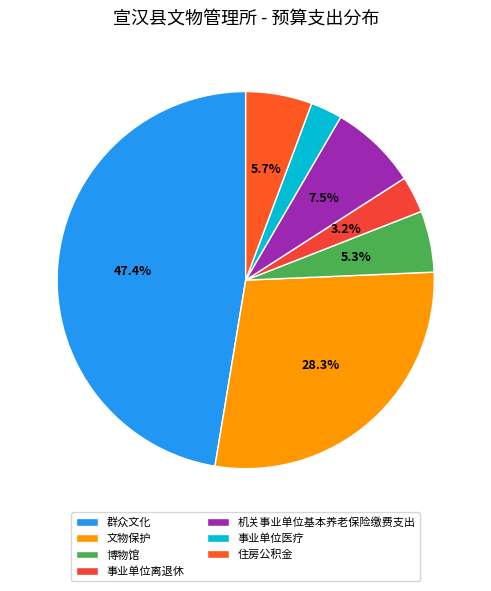

To the nearest percent, what percentage of the pie is 群众文化?

47%